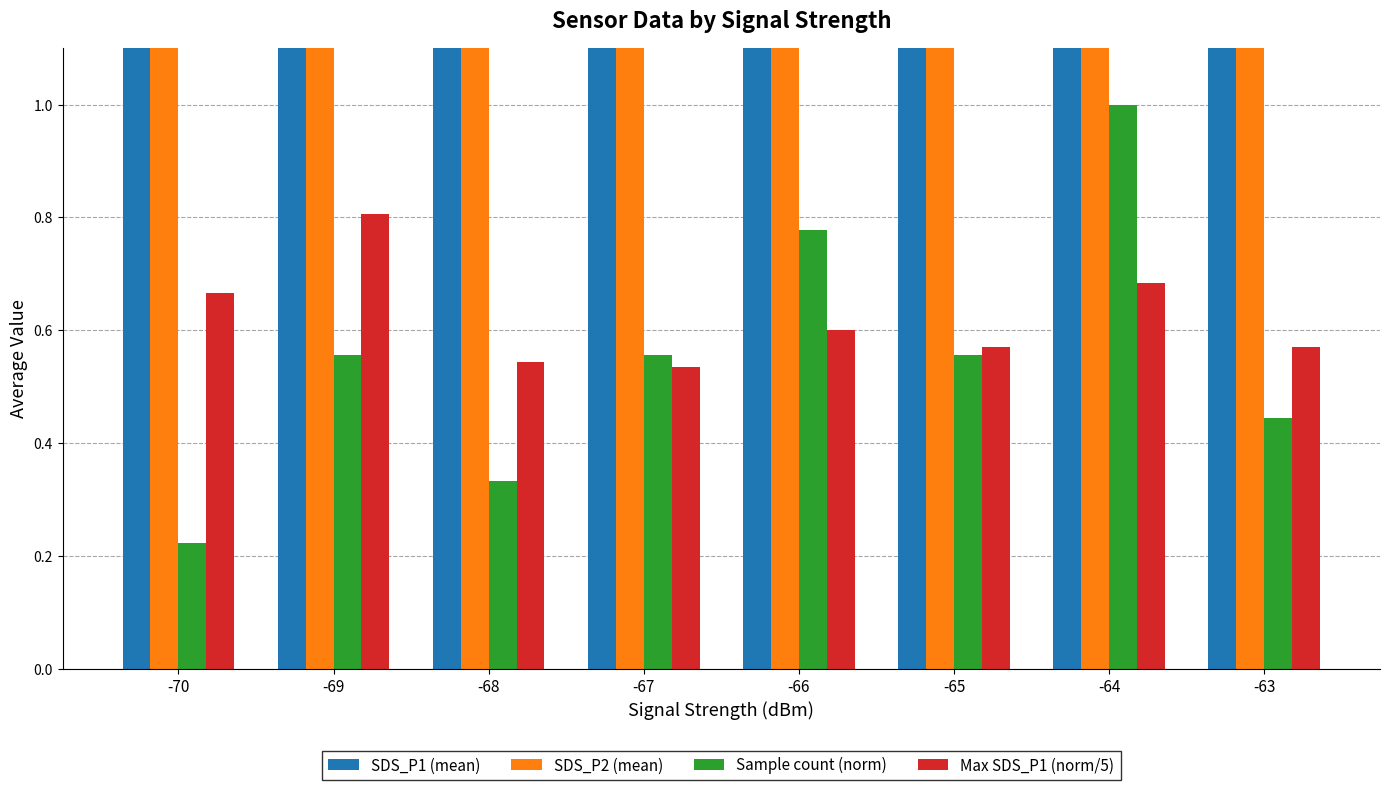

At how many categories does at least one series exceed 1?

8